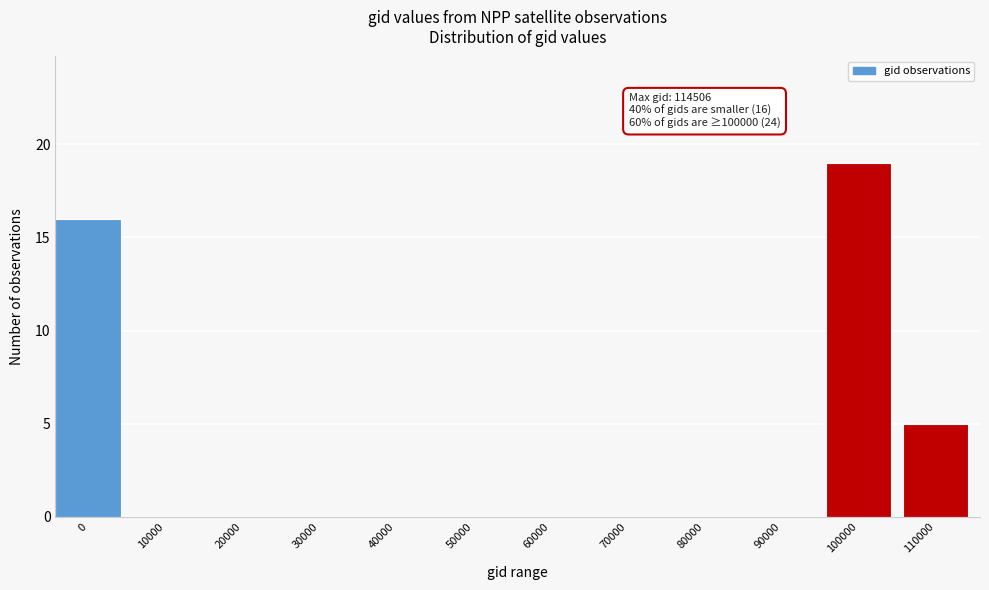

Reading left to right, what are all the values shown in this chart?

0=16	10000=0	20000=0	30000=0	40000=0	50000=0	60000=0	70000=0	80000=0	90000=0	100000=19	110000=5